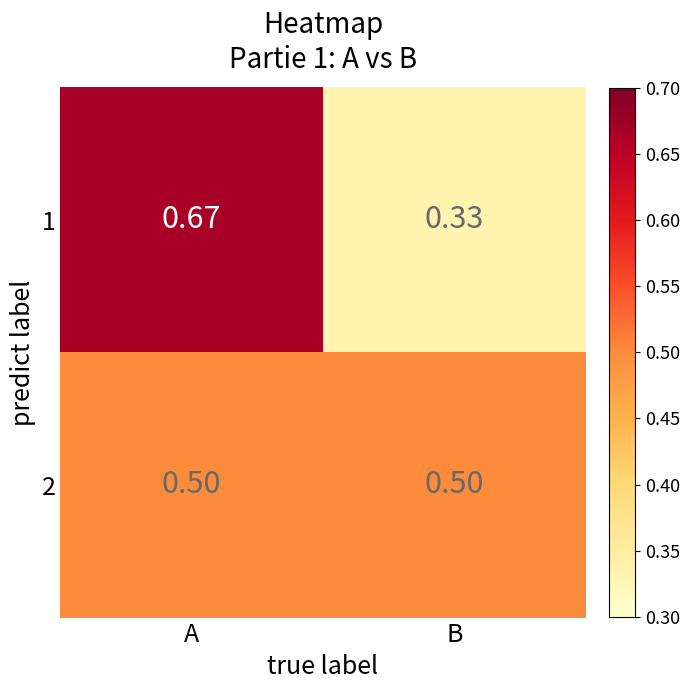

What is the total value across all series at B?

0.8